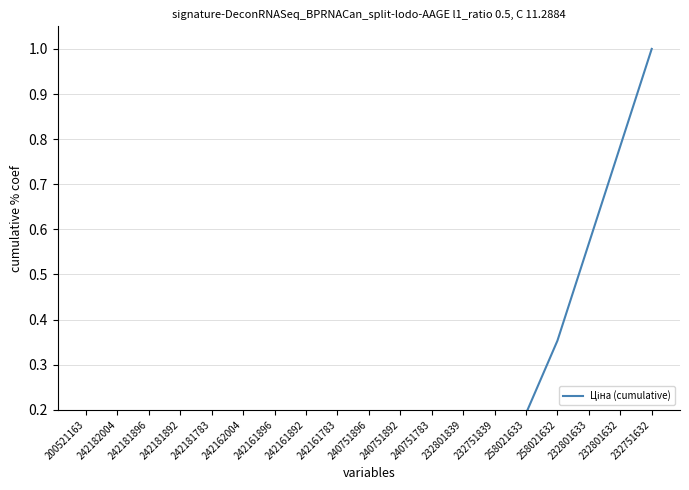

True or false: the data shows 0.0 at 240751896.

False